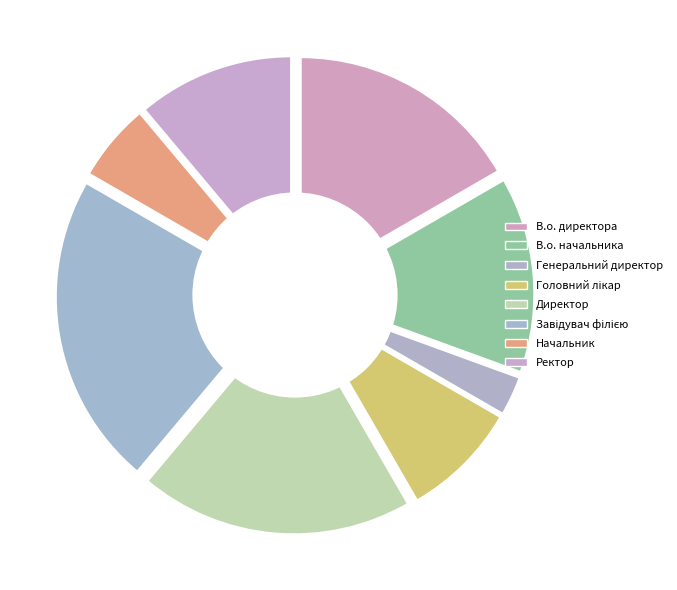

What percentage is the В.о. директора slice, to the nearest percent?

17%